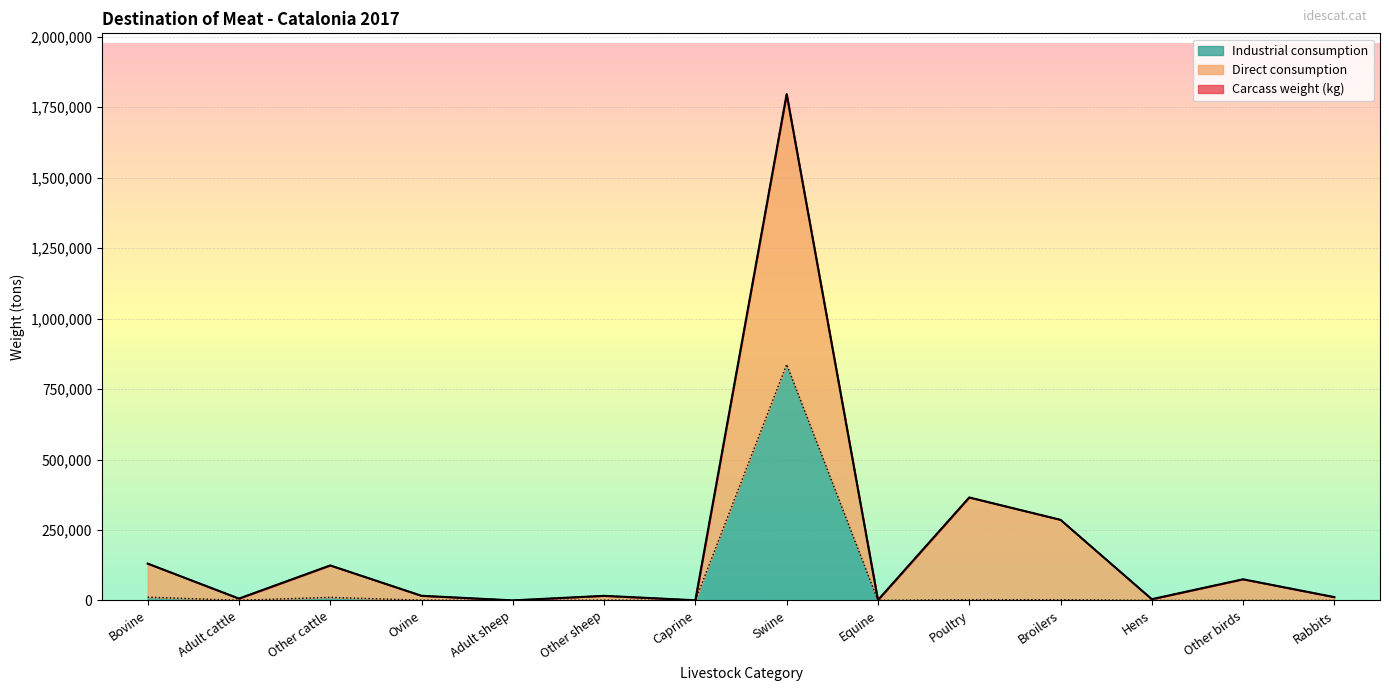

What is the sum of the Industrial consumption values at Other cattle and Ovine?

11799